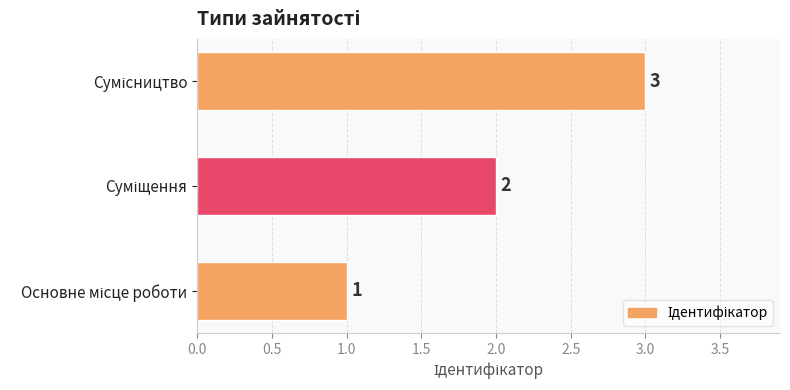

What is the sum of all values?

6